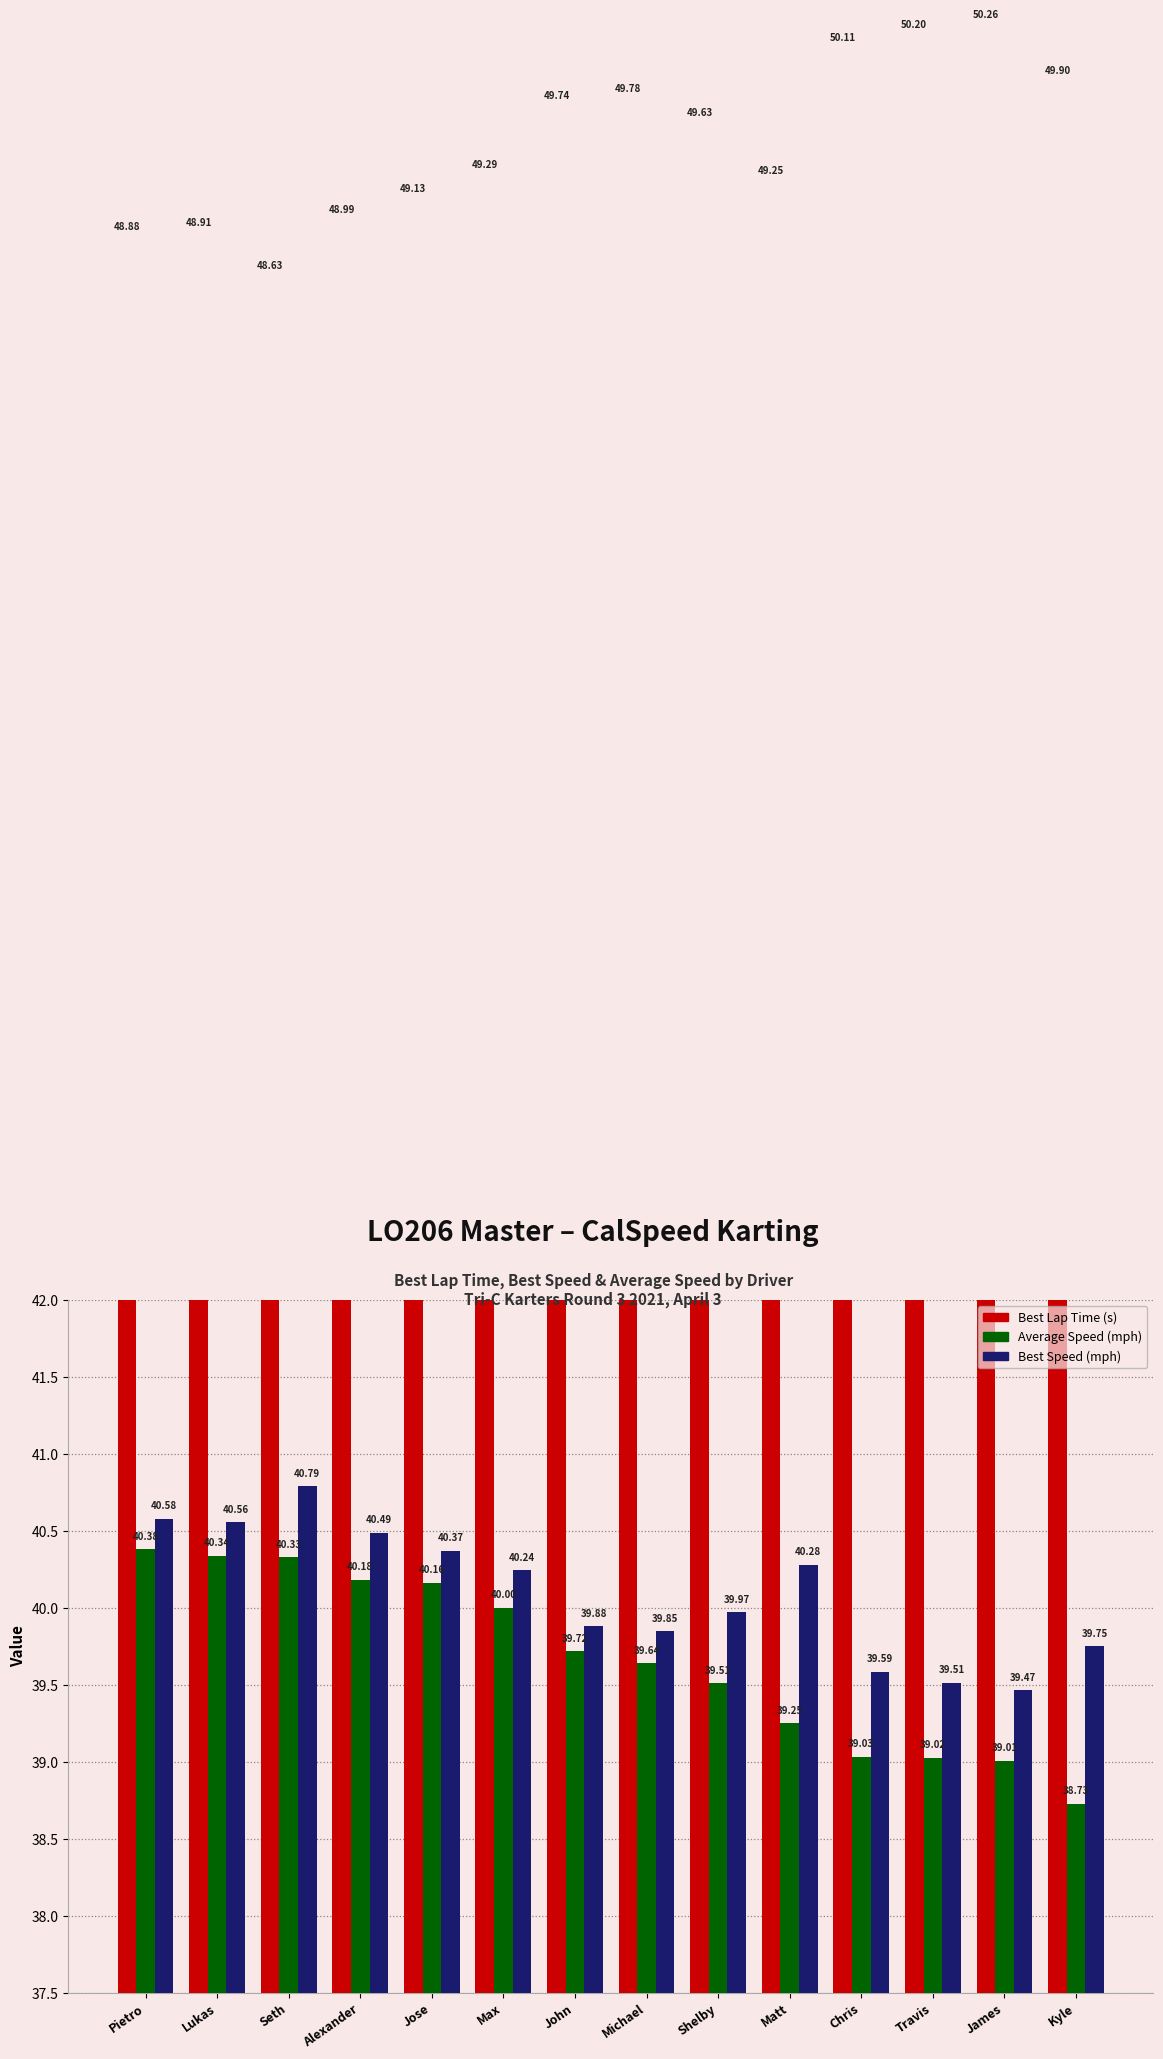

The Best Lap Time (s) series shows 21.1 at Shelby. True or false?

False